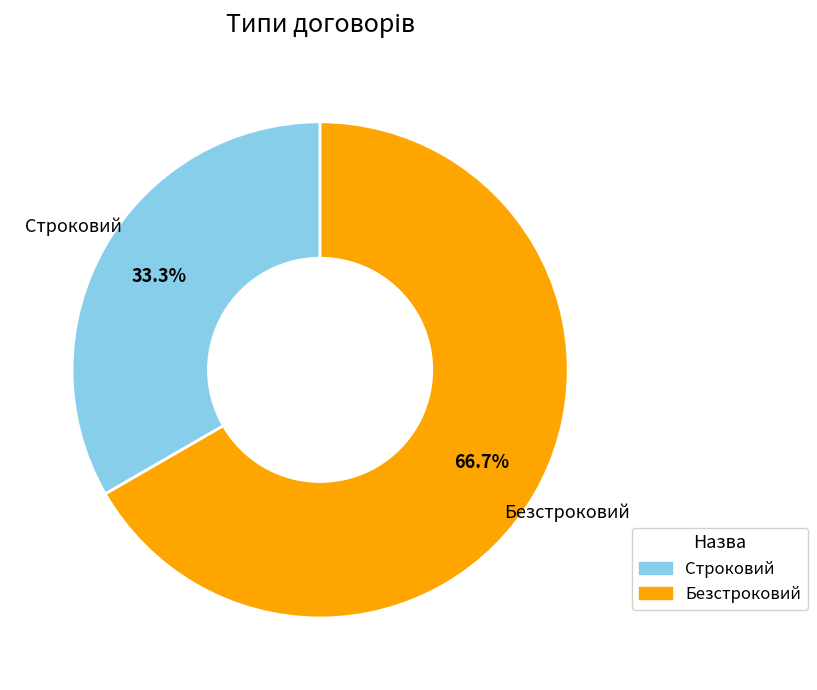

What is the largest slice in the pie chart?

Безстроковий